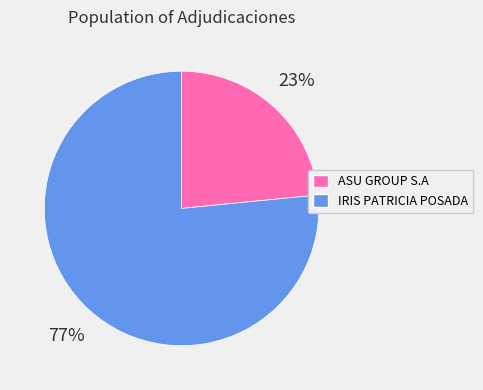

To the nearest percent, what portion does ASU GROUP S.A represent?

23%